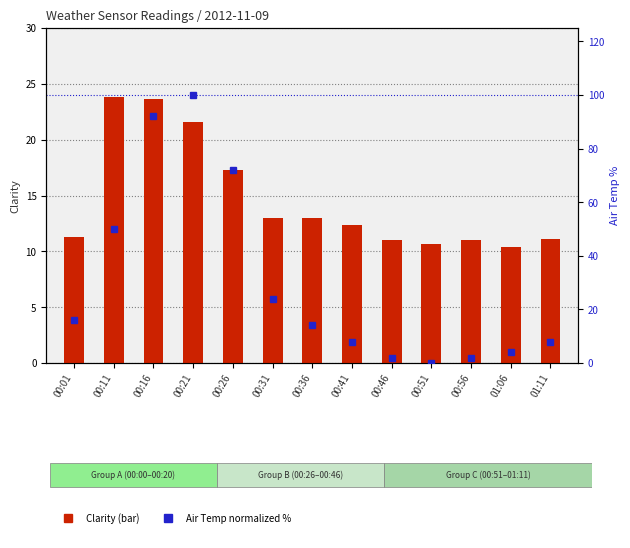

Where is Air Temp (normalized %) nearest to the value 50?

00:11